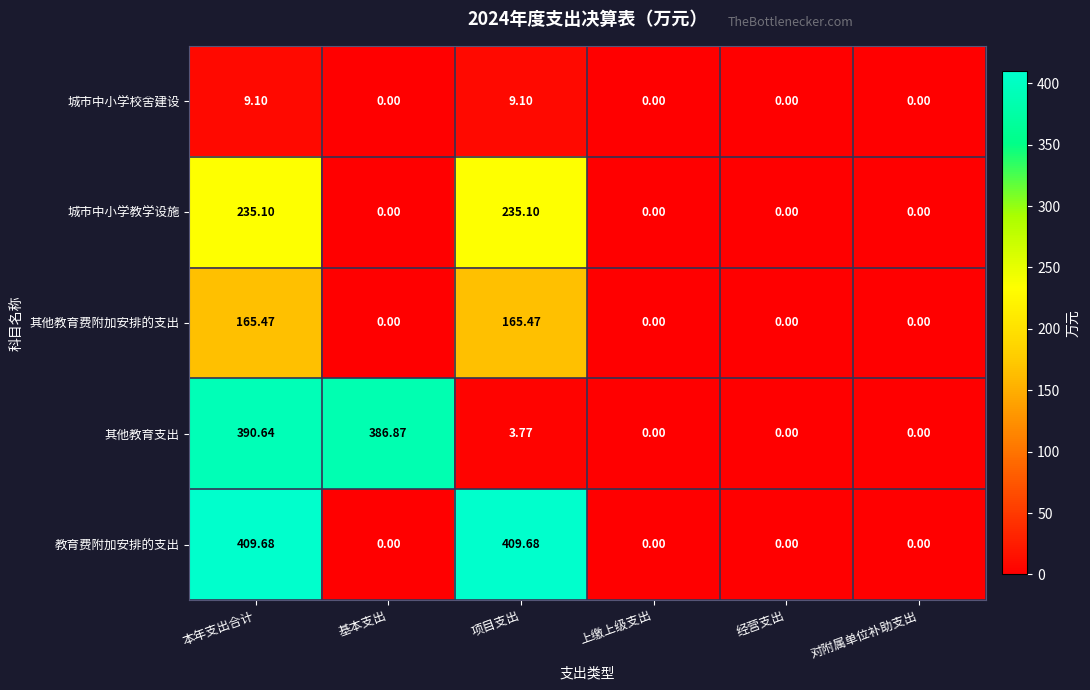

Which series has the largest range (max minus min)?

教育费附加安排的支出